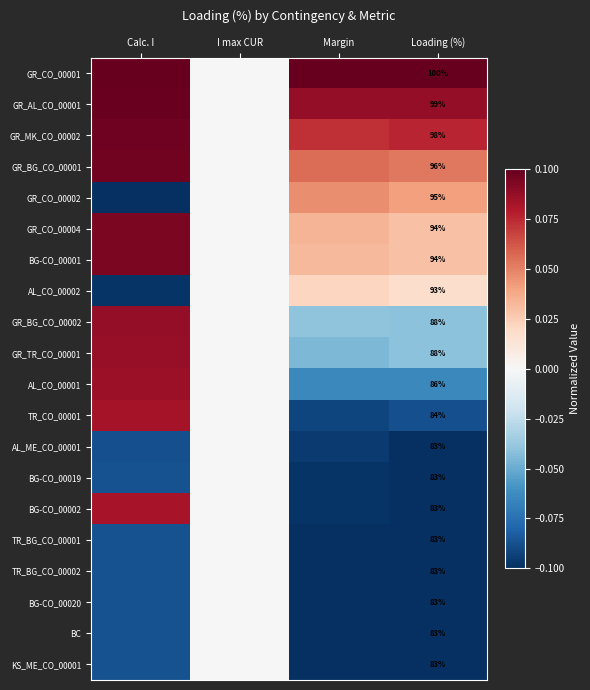

Which label corresponds to the largest value in the chart?

Calc. I